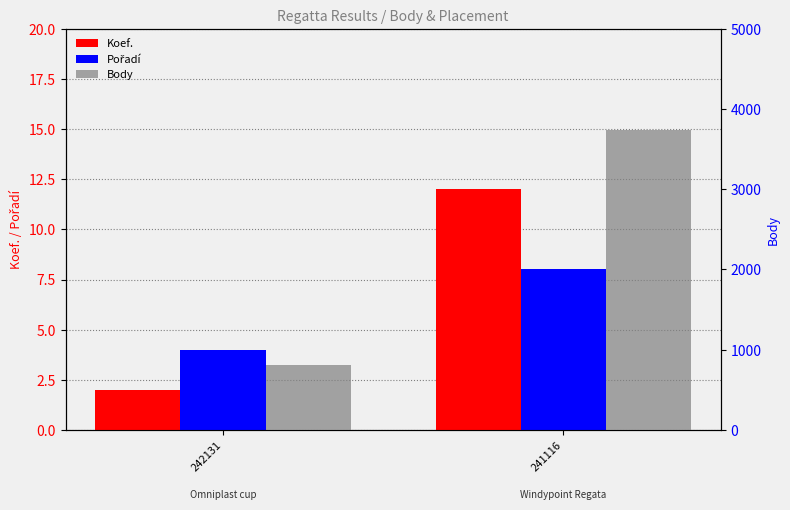

What are all the series names shown in the legend?

Koef., Pořadí, Body